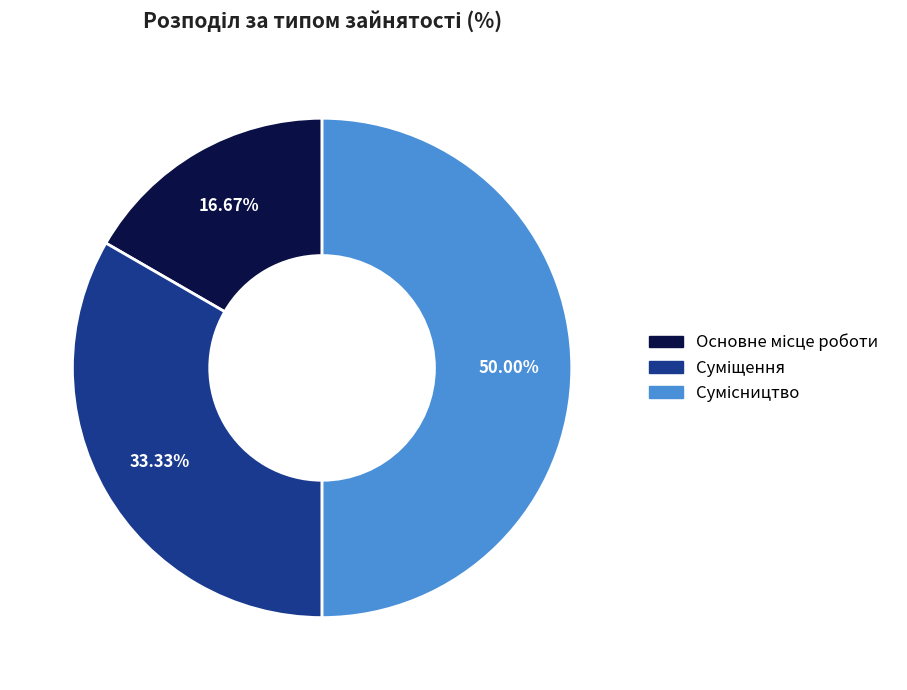

How many slices are in this pie chart?

3